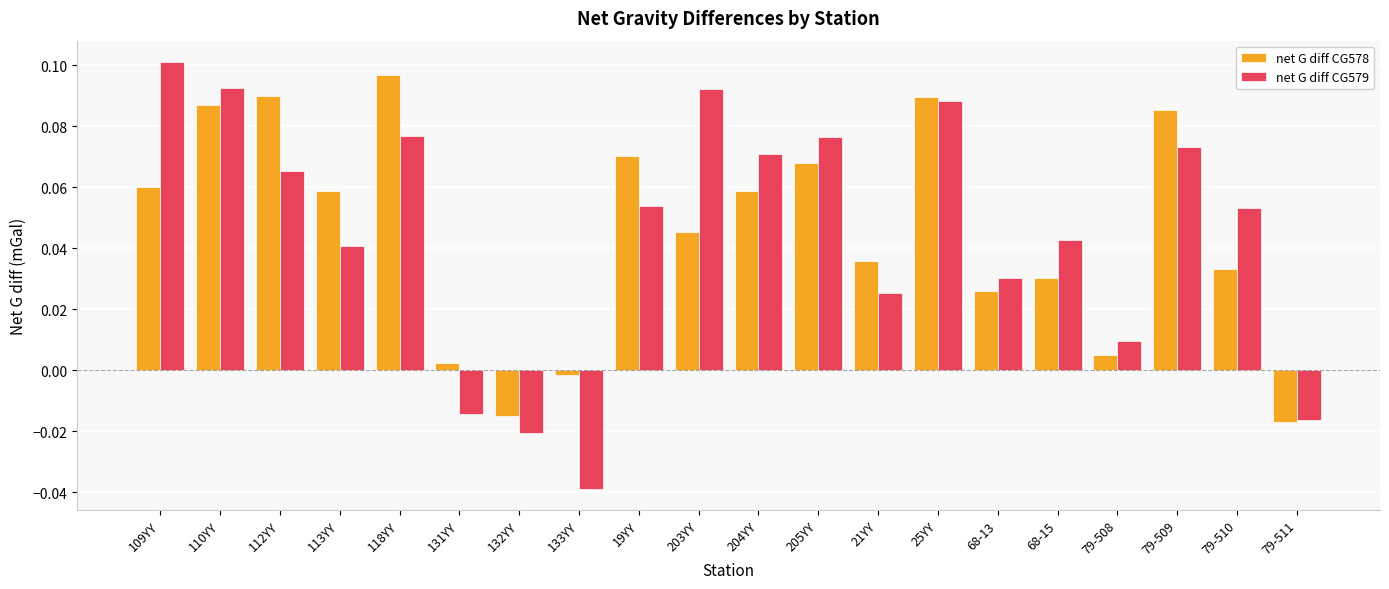

At how many categories does at least one series exceed 0?

17